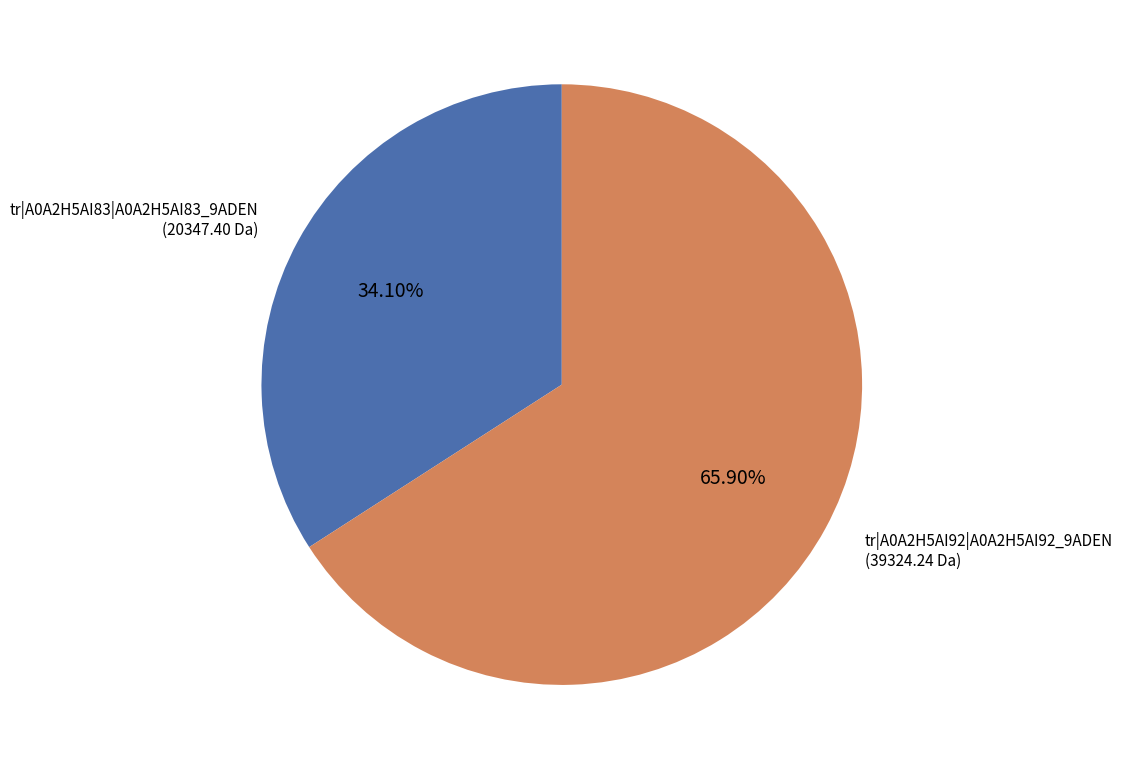

What percentage is NOT represented by tr|A0A2H5AI92|A0A2H5AI92_9ADEN?

34.1%